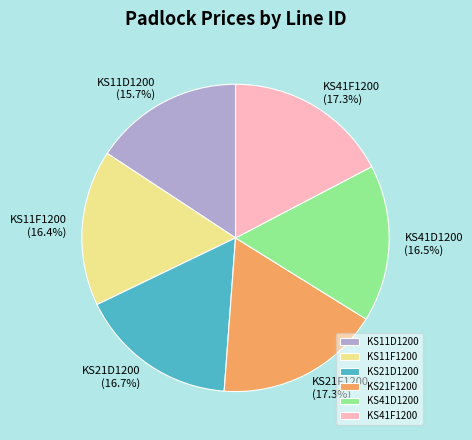

Which has a higher value, KS11F1200 or KS11D1200?

KS11F1200